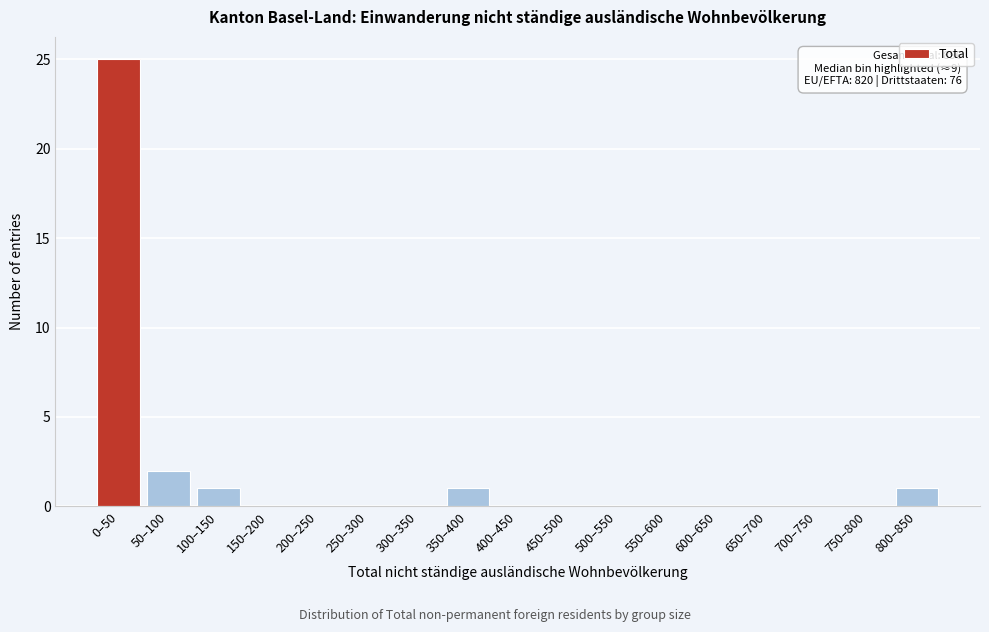

Reading right to left, what are all the values shown in this chart?

800–850=1	750–800=0	700–750=0	650–700=0	600–650=0	550–600=0	500–550=0	450–500=0	400–450=0	350–400=1	300–350=0	250–300=0	200–250=0	150–200=0	100–150=1	50–100=2	0–50=25